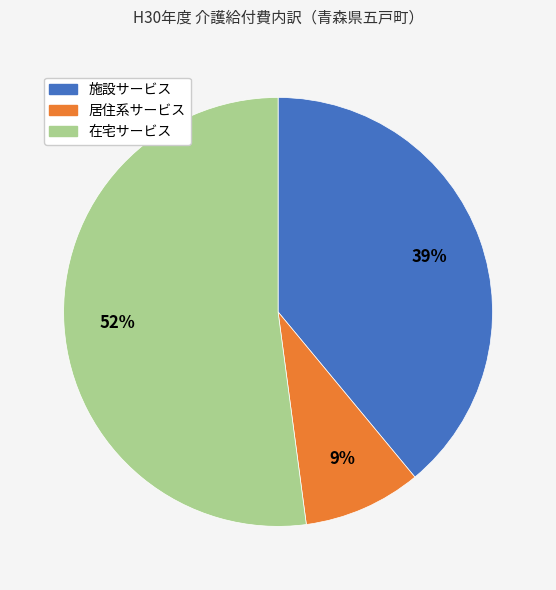

Rank the categories by value from lowest to highest.

居住系サービス, 施設サービス, 在宅サービス